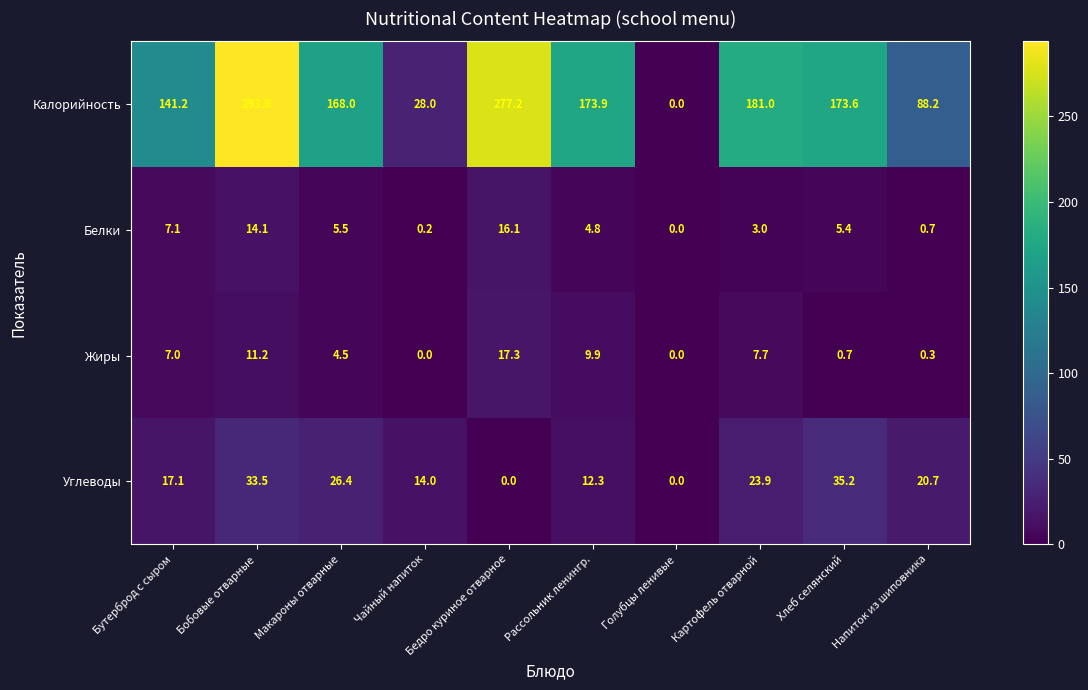

What is the difference between the second highest and minimum values in the Углеводы series?

33.5